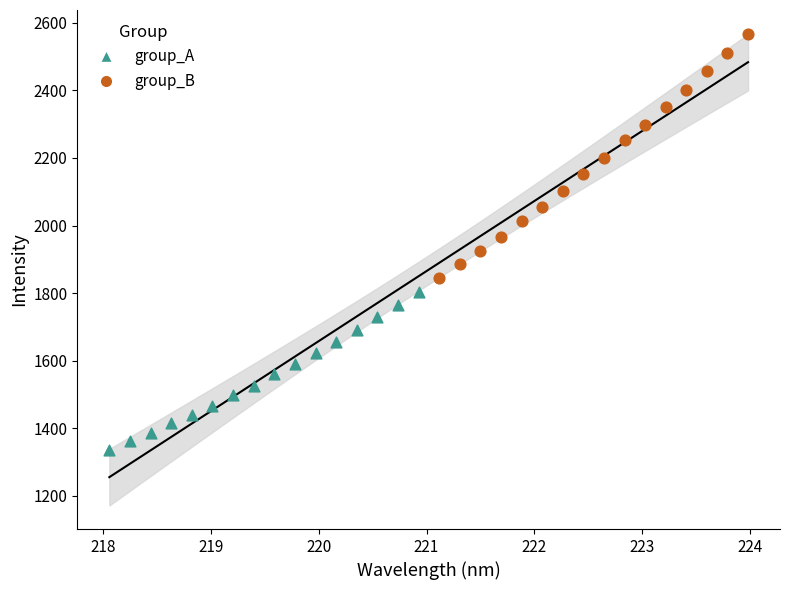

Which series contains the highest Y value?

group_B